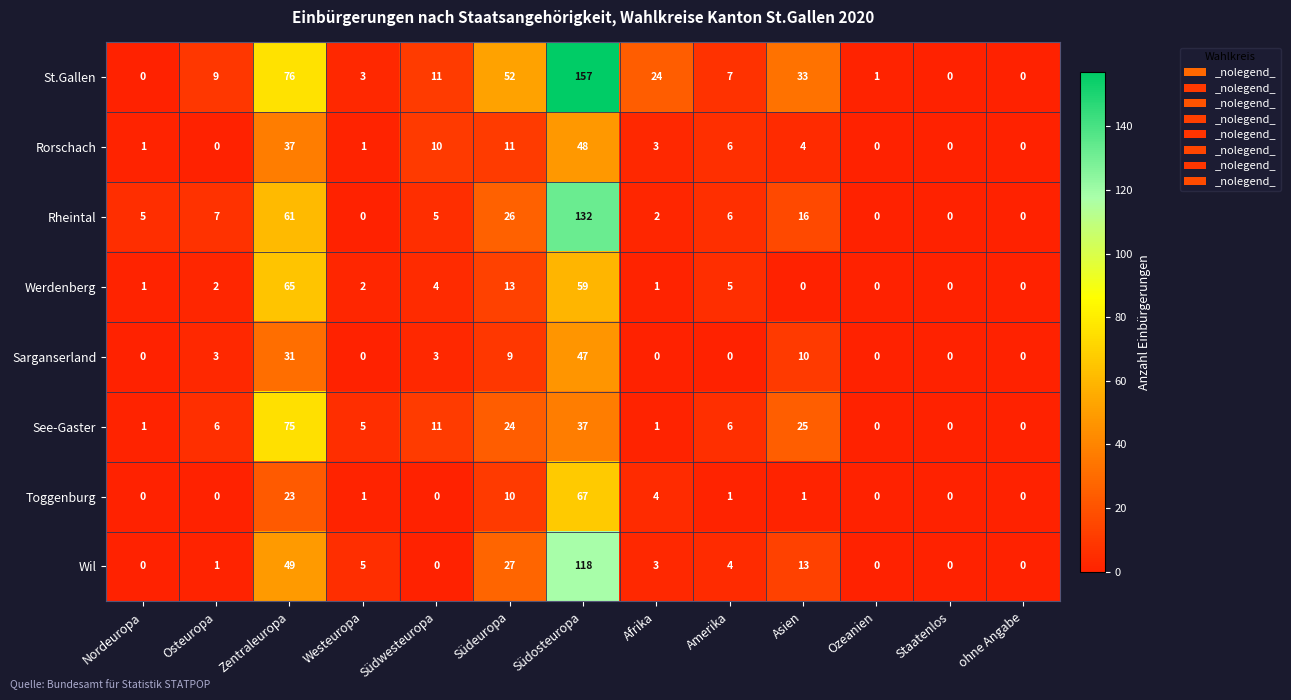

How many categories are shown in the chart?

13